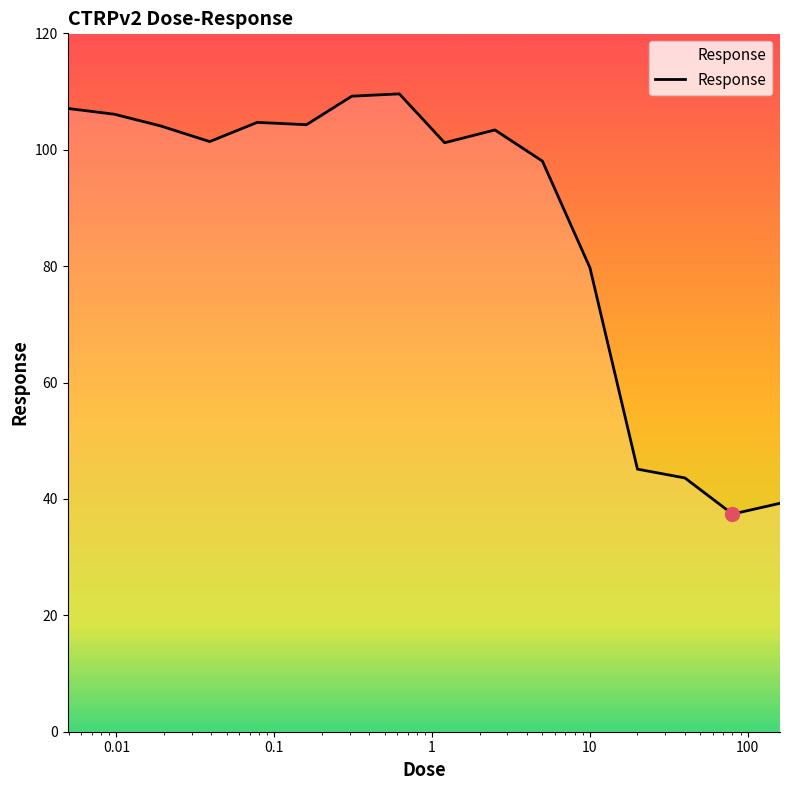

What is the smallest value displayed?

37.4